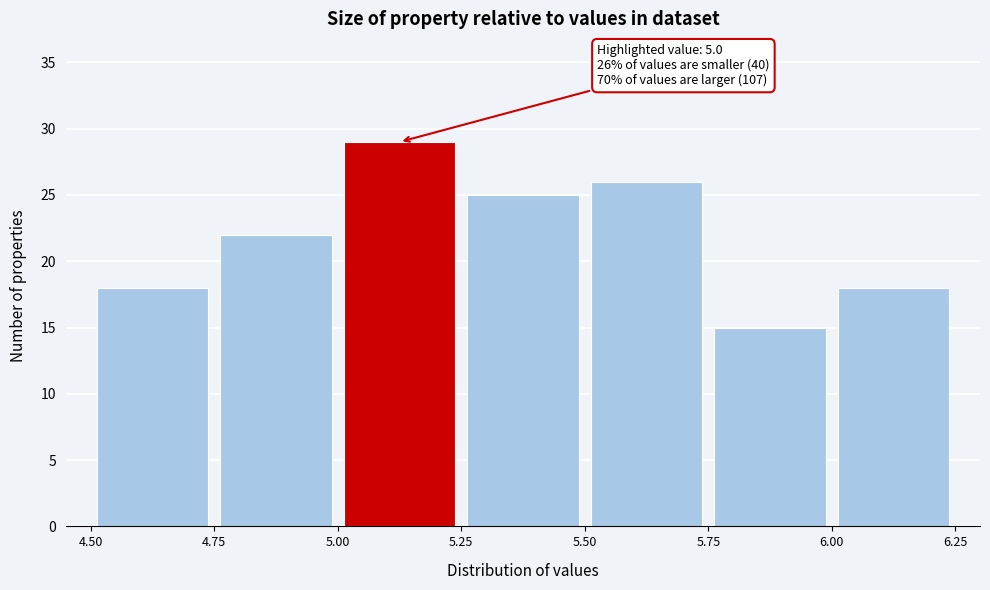

Which range on the x-axis has the tallest bar?

5.00 to 5.25